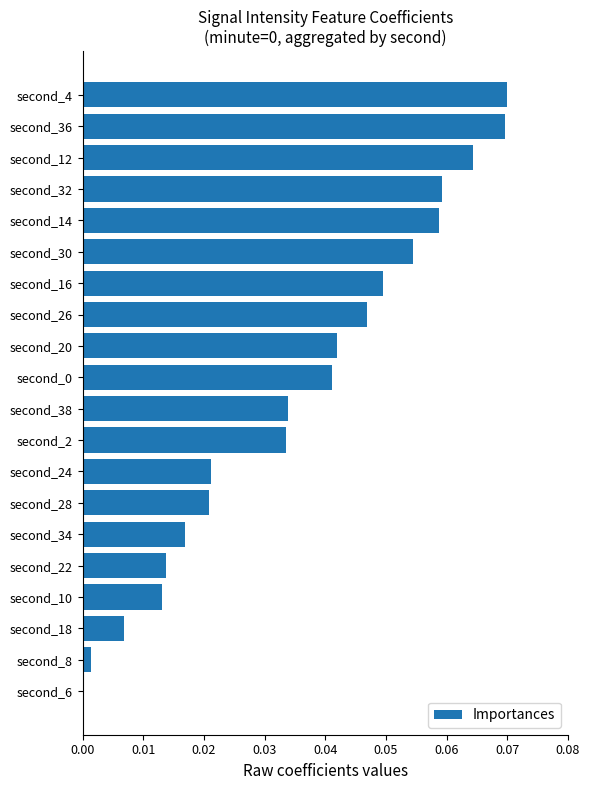

The value at second_2 is 0.0. True or false?

True